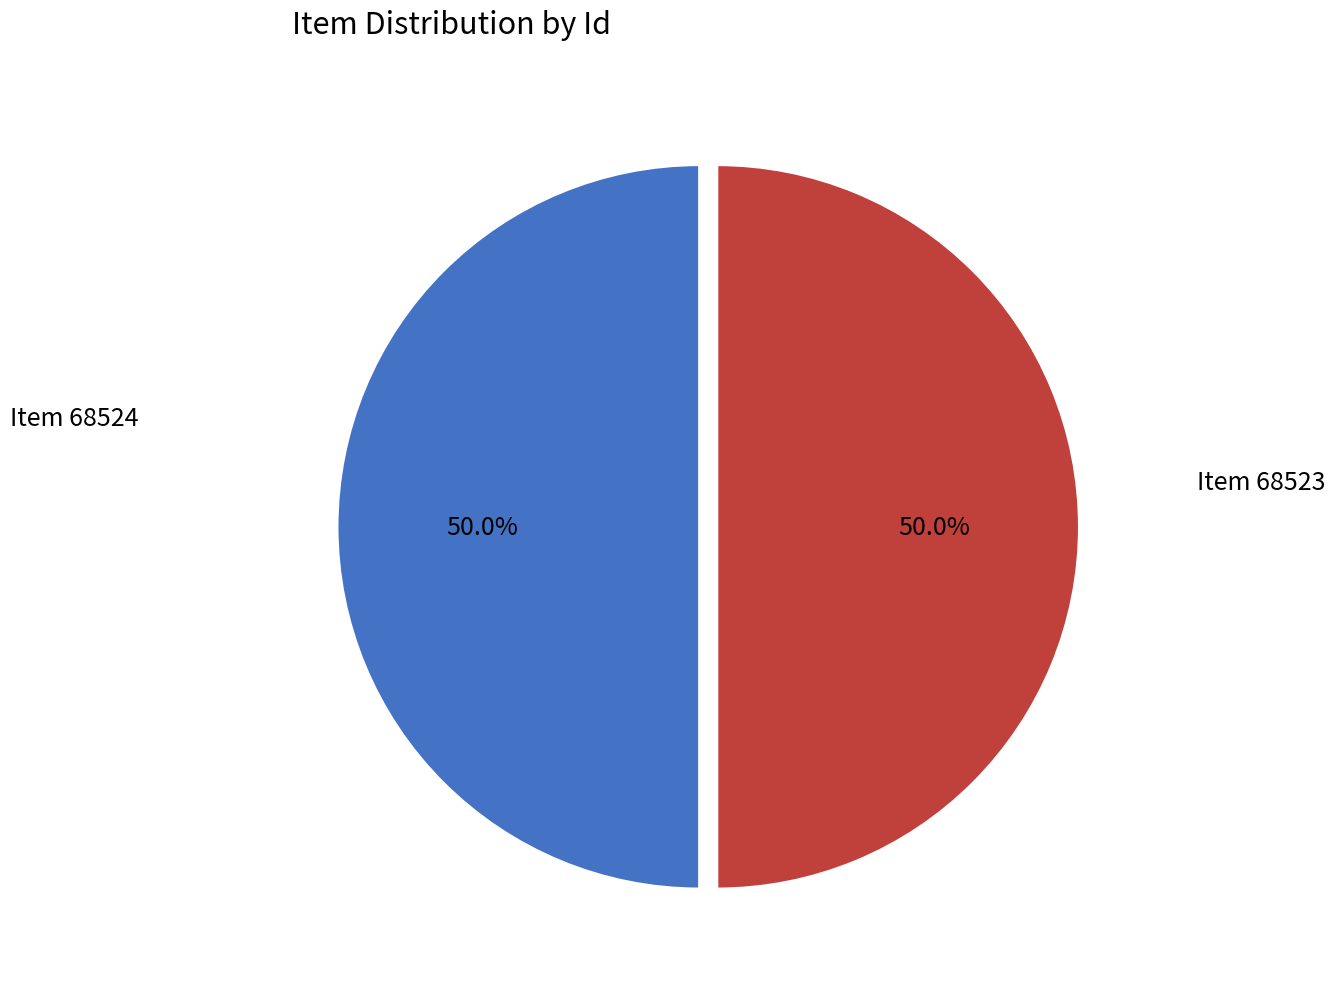

Rank the categories by value from lowest to highest.

Item 68523, Item 68524